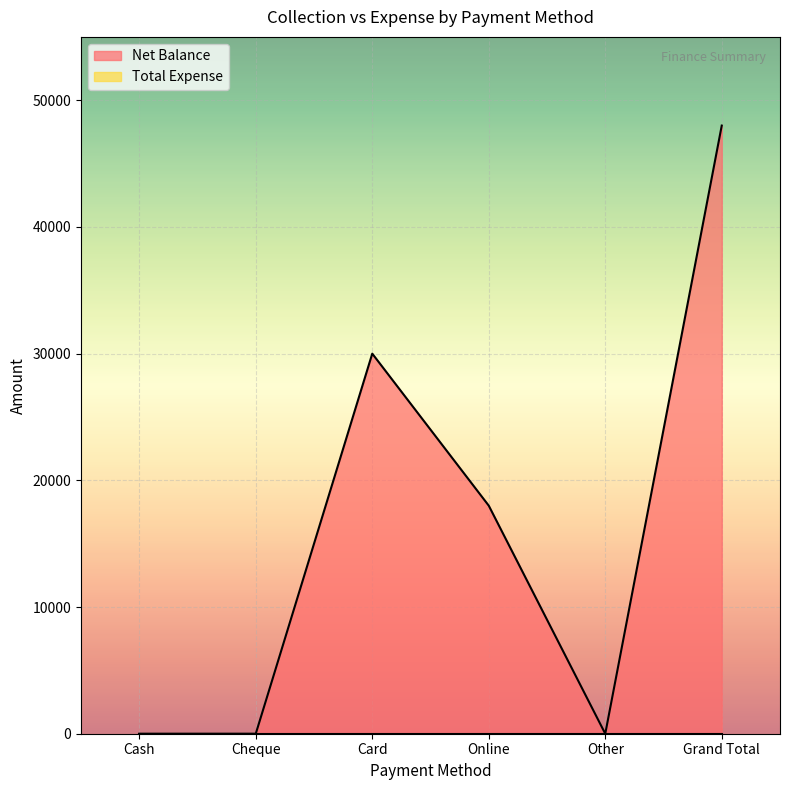

Which category has the highest value across all series?

Grand Total